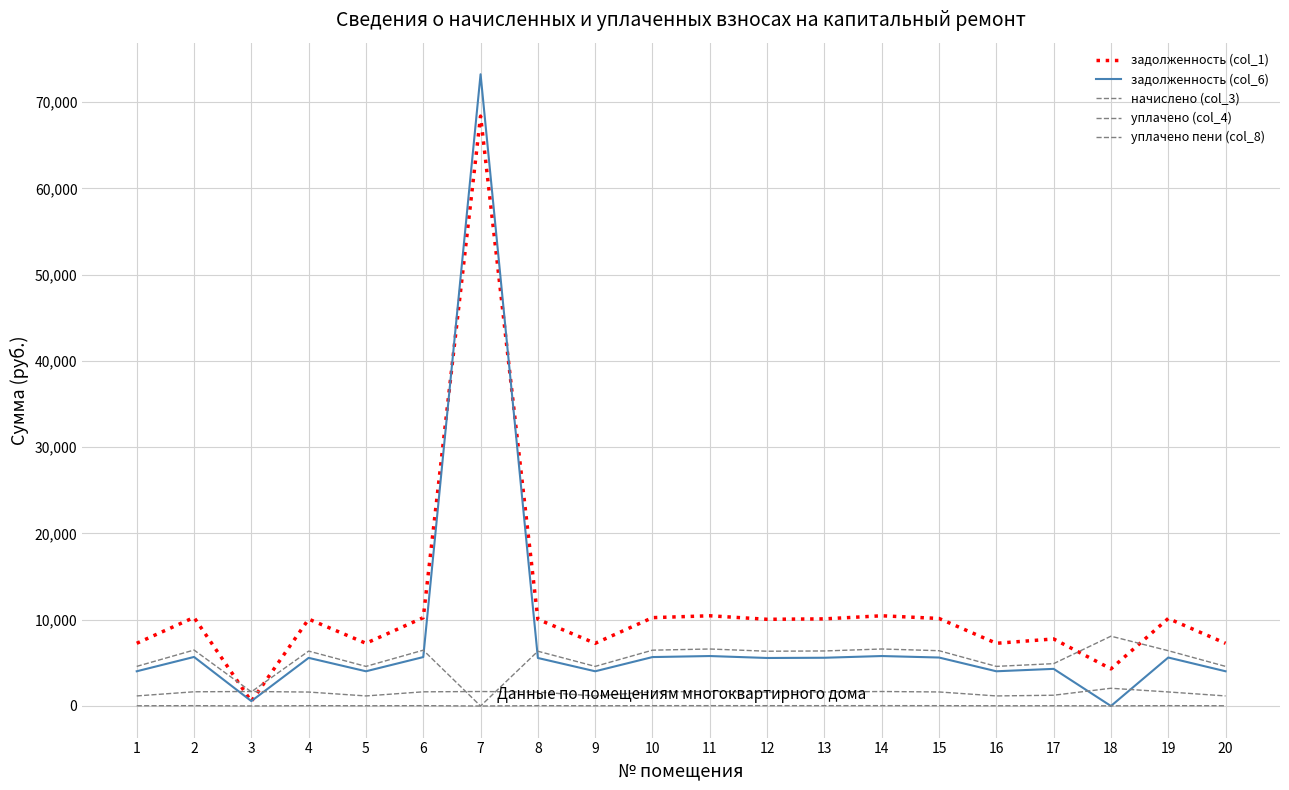

At which category is the sum across all series the highest?

7